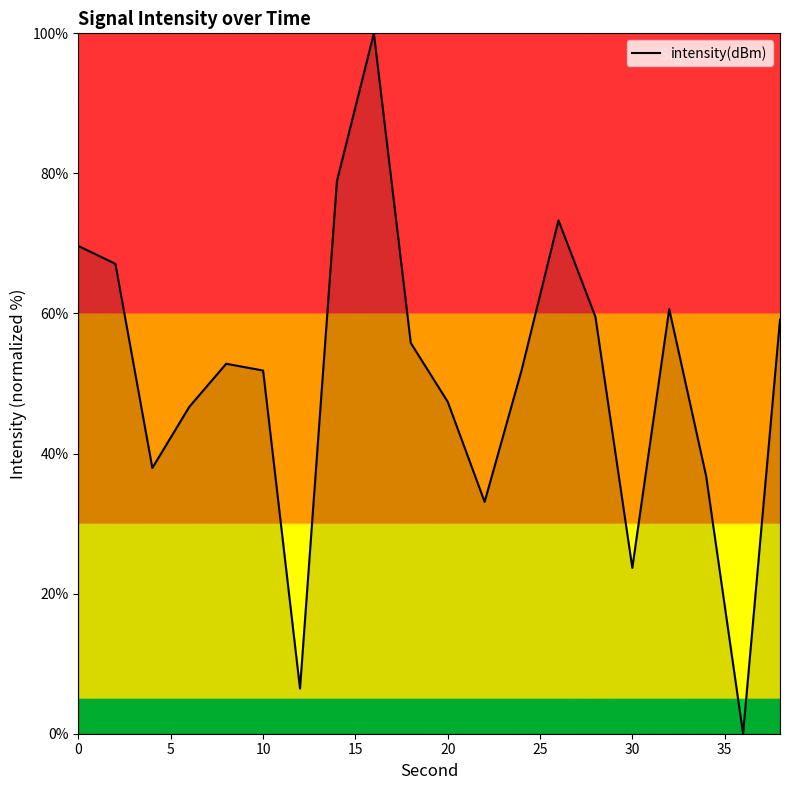

What is the difference between the maximum and minimum values?

100.0